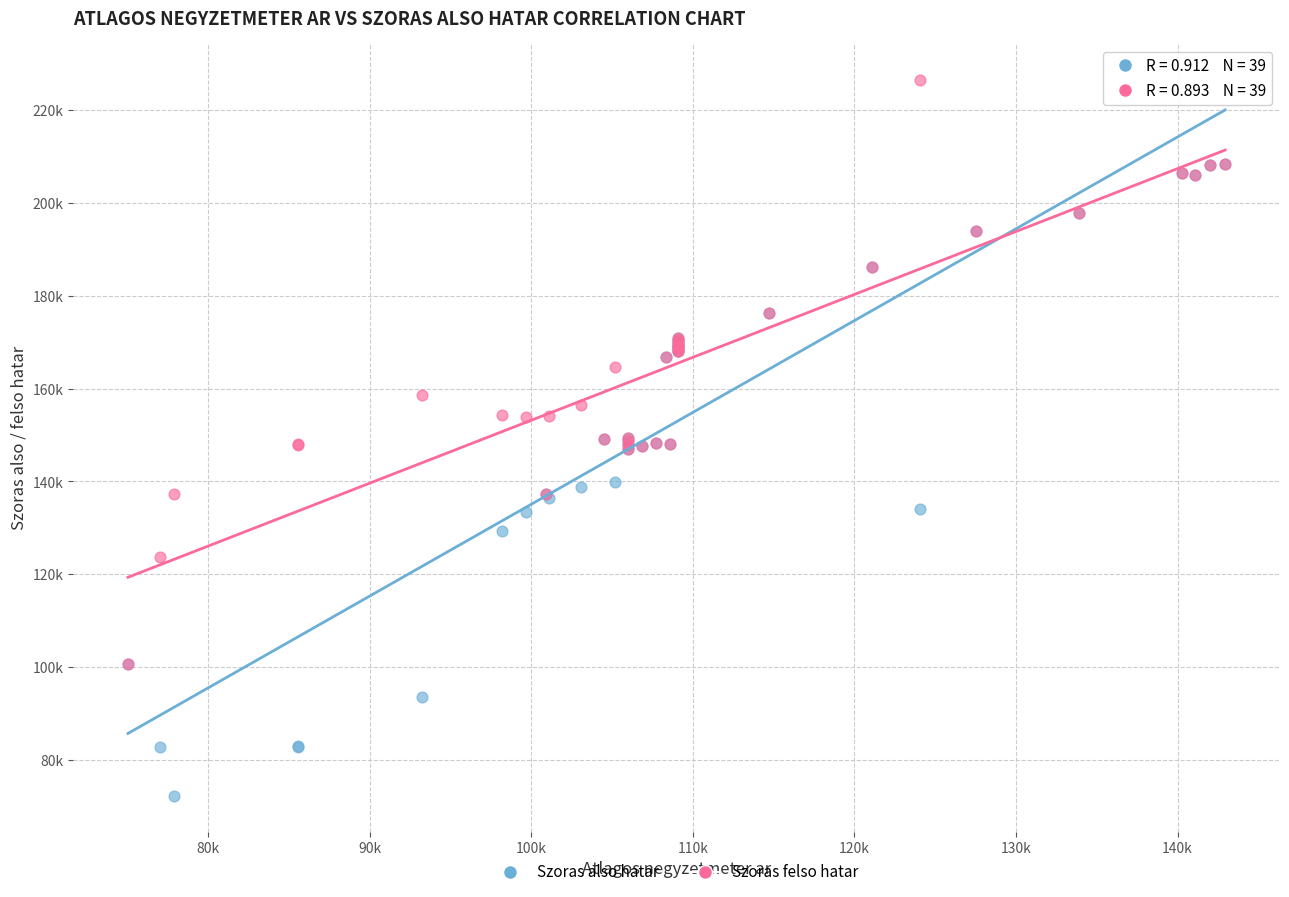

Which series reaches the minimum Y coordinate?

Szoras also hatar